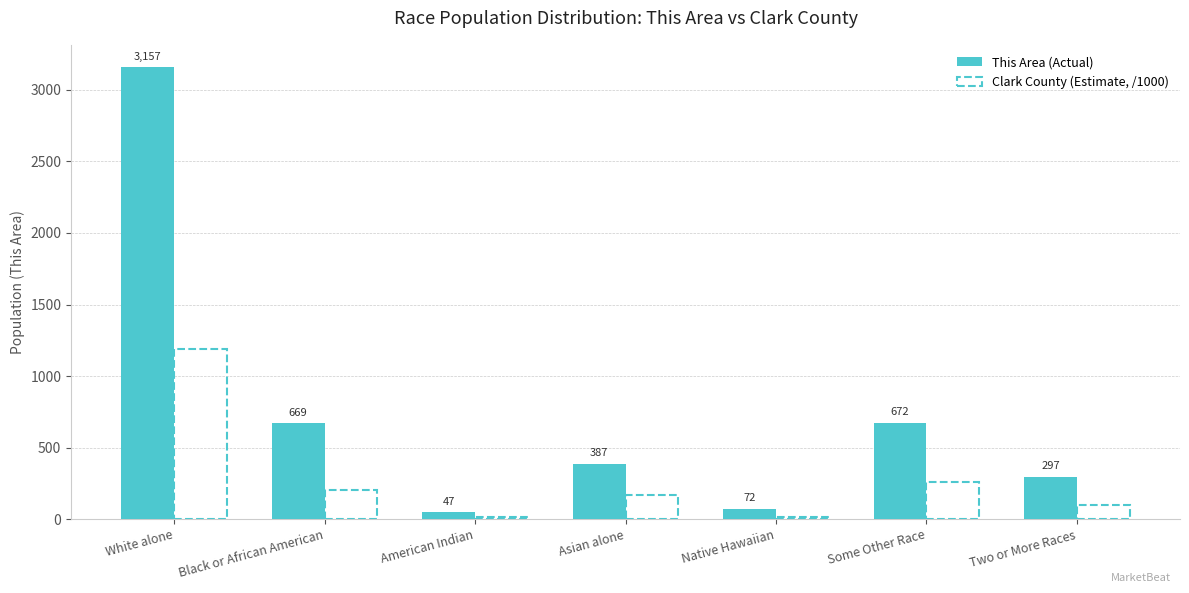

Reading left to right, list all the values displayed in this chart.

White alone=3157	Black or African American=669	American Indian=47	Asian alone=387	Native Hawaiian=72	Some Other Race=672	Two or More Races=297